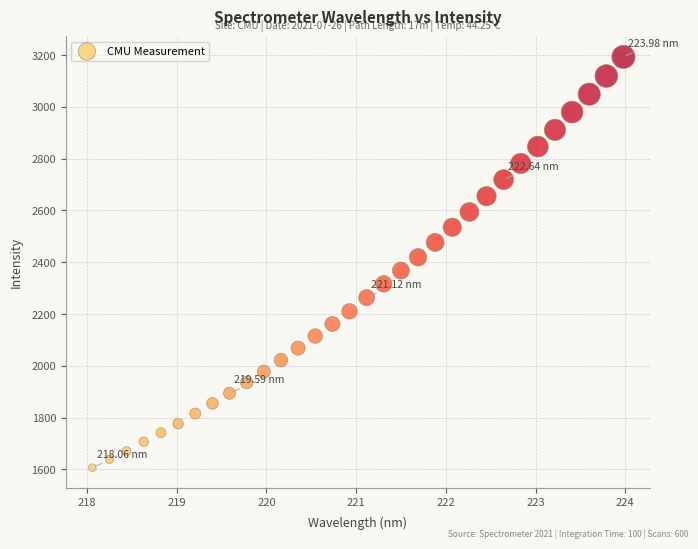

What is the range of X values (max minus min)?

5.9